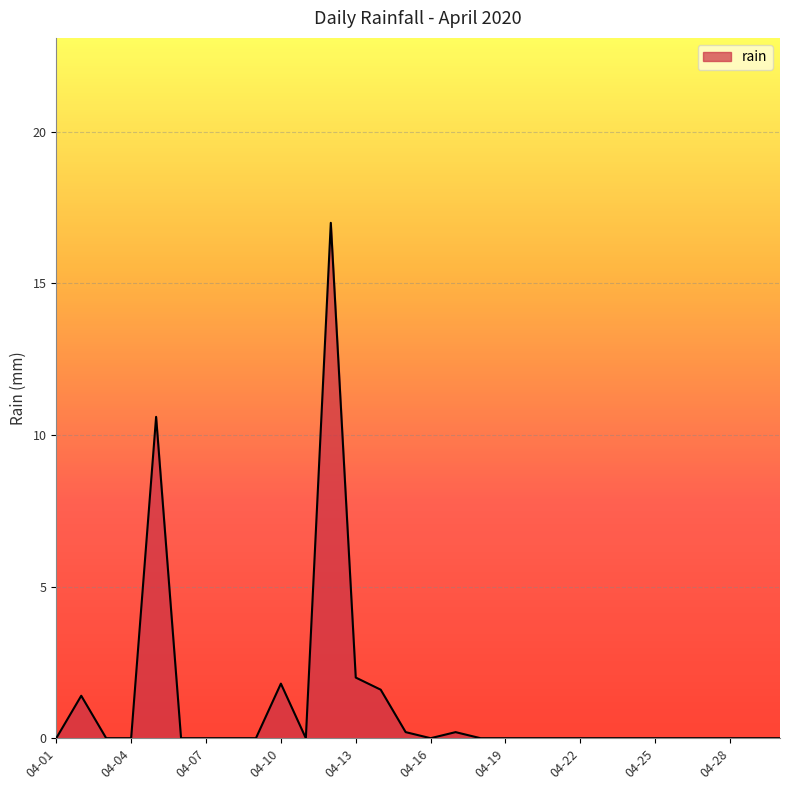

What is the difference between the maximum and minimum values?

17.0